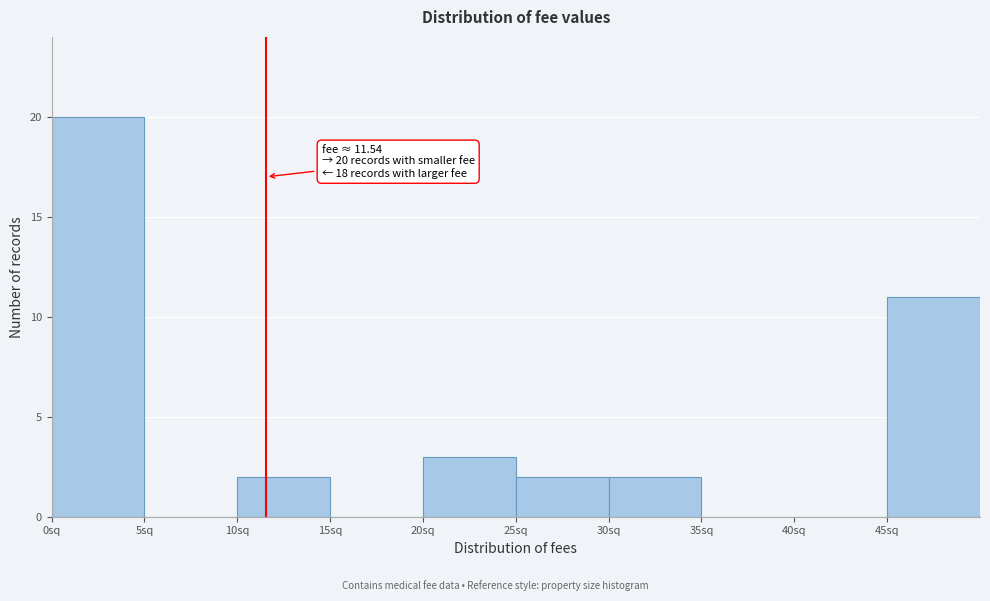

Which range on the x-axis has the tallest bar?

0 to 5